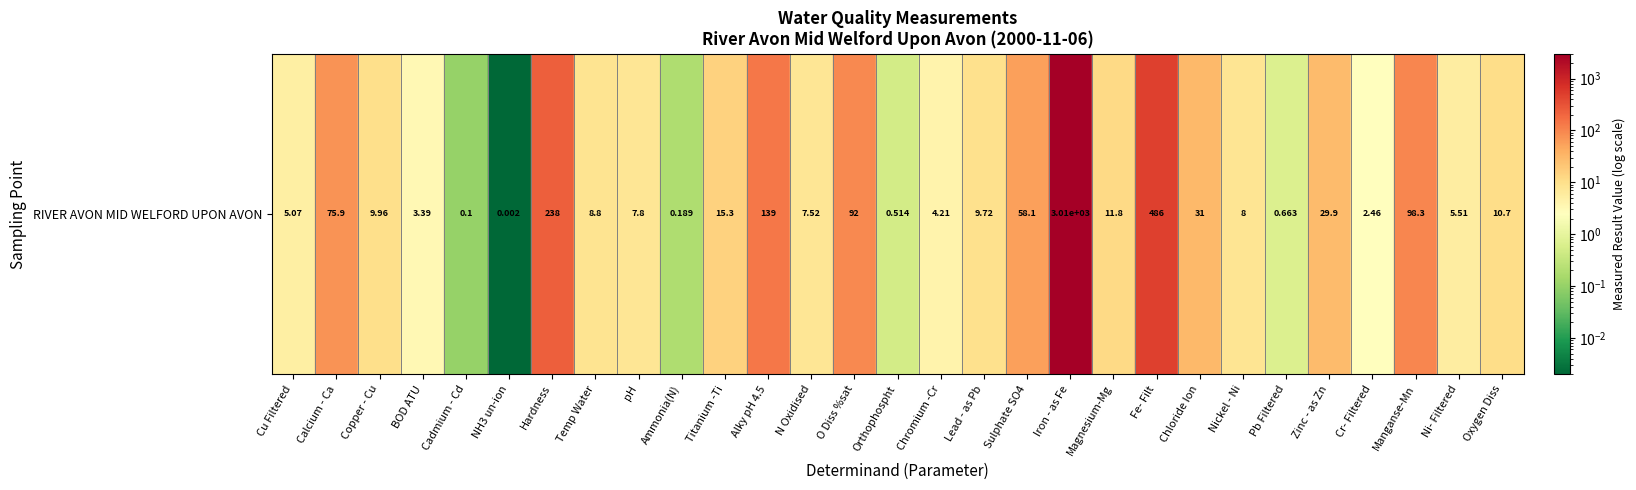

Reading right to left, what are all the values shown in this chart?

Oxygen Diss=10.7	Ni- Filtered=5.5	Manganse-Mn=98.3	Cr- Filtered=2.5	Zinc - as Zn=29.9	Pb Filtered=0.7	Nickel - Ni=8.0	Chloride Ion=31.0	Fe- Filt=486.0	Magnesium-Mg=11.8	Iron - as Fe=3010.0	Sulphate SO4=58.1	Lead - as Pb=9.7	Chromium -Cr=4.2	Orthophospht=0.5	O Diss %sat=92.0	N Oxidised=7.5	Alky pH 4.5=139.0	Titanium -Ti=15.3	Ammonia(N)=0.2	pH=7.8	Temp Water=8.8	Hardness=238.0	NH3 un-ion=0.0	Cadmium - Cd=0.1	BOD ATU=3.4	Copper - Cu=10.0	Calcium - Ca=75.9	Cu Filtered=5.1